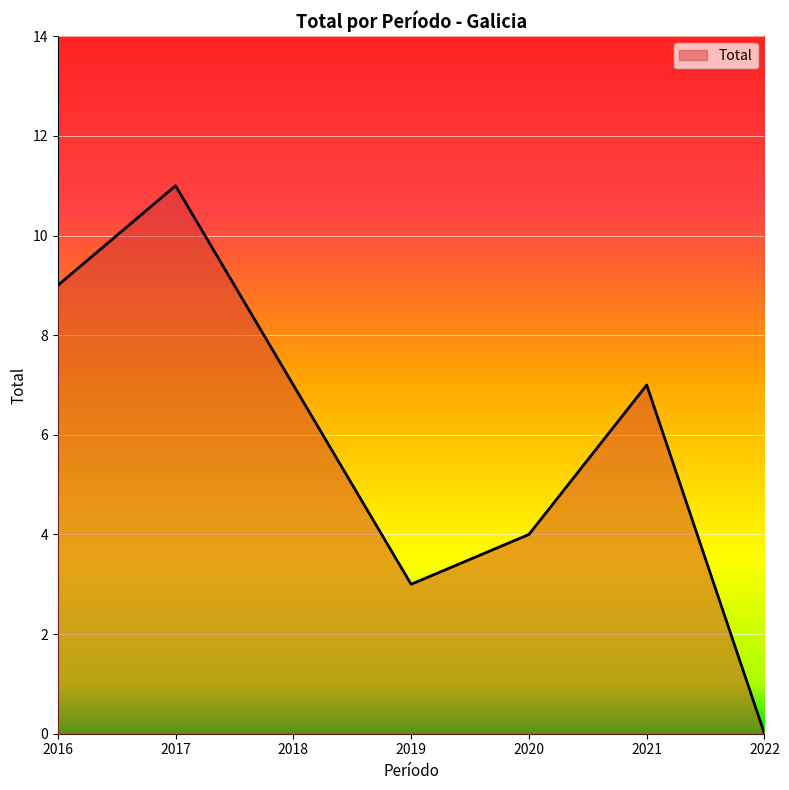

Between 2018 and 2016, which is larger?

2016